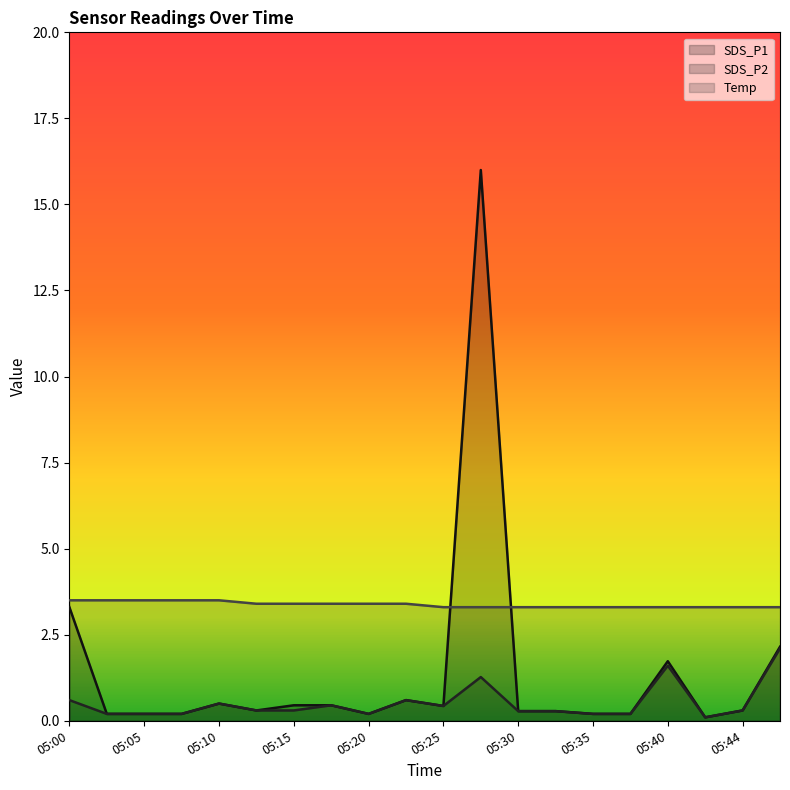

At which category is the sum across all series the highest?

05:27